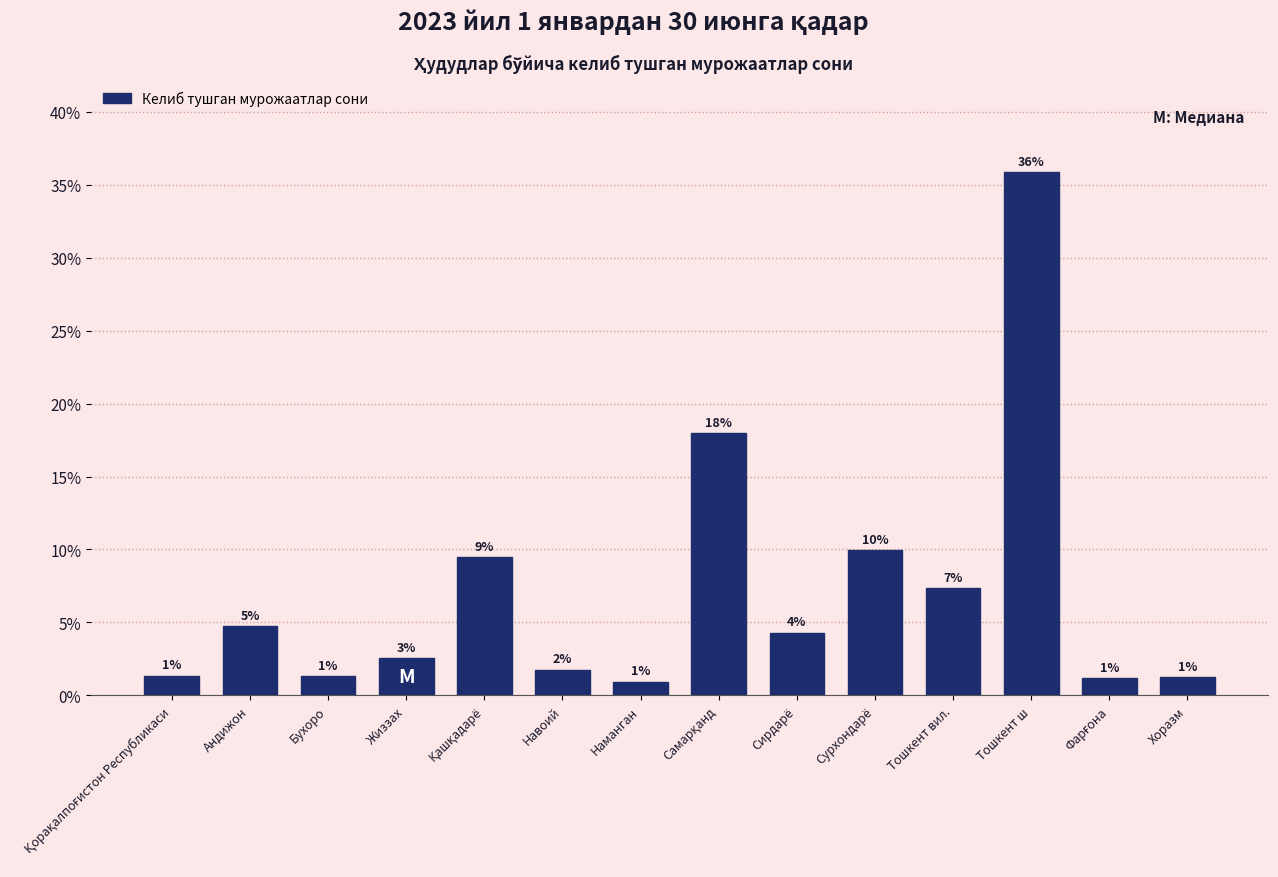

Are the bars horizontal?

No